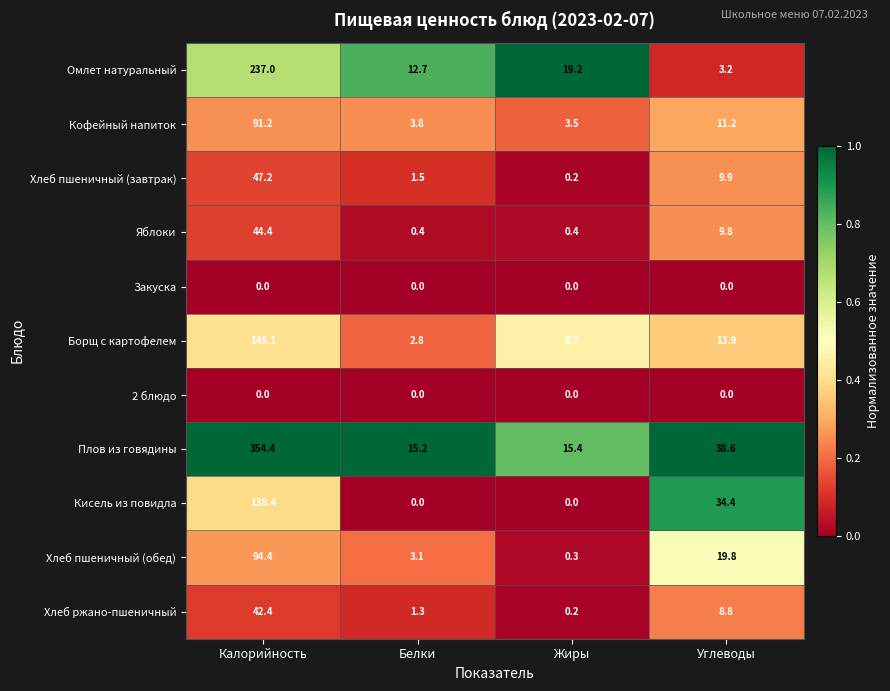

Is it true that Хлеб ржано-пшеничный equals 16.0 at Калорийность?

False